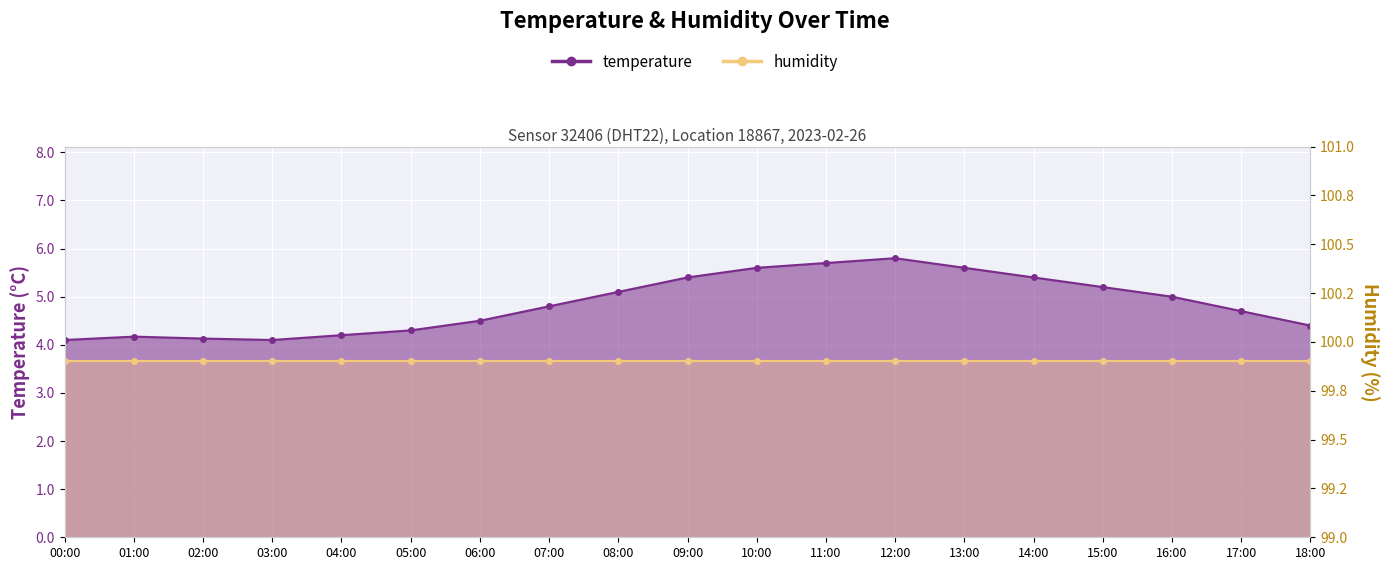

What is the label of the 4th point from the left?

03:00